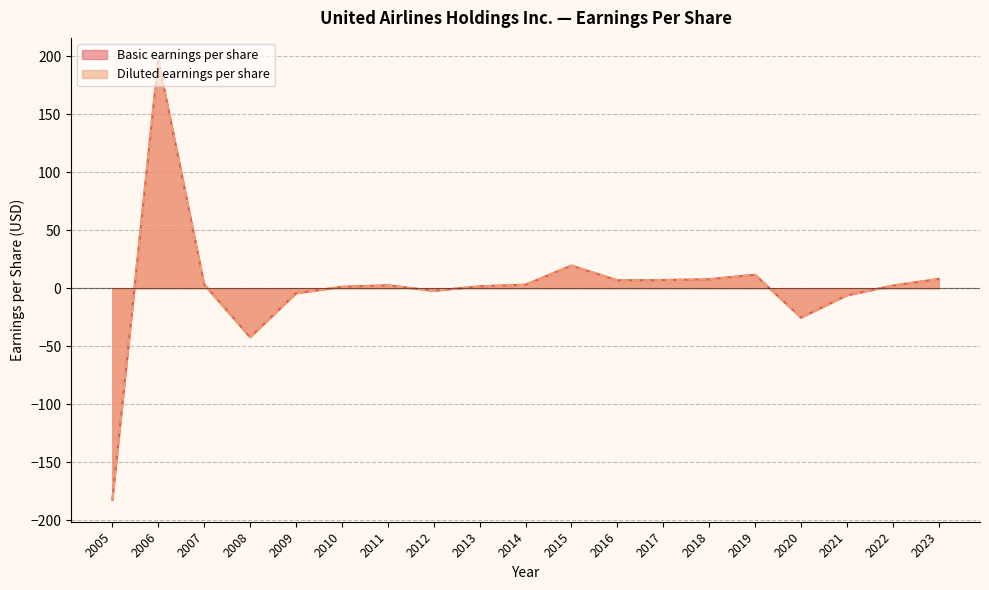

What is the smallest value displayed?

-182.3